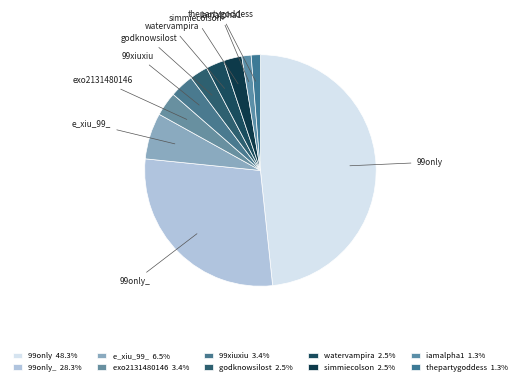

Does any single category account for the majority?

No